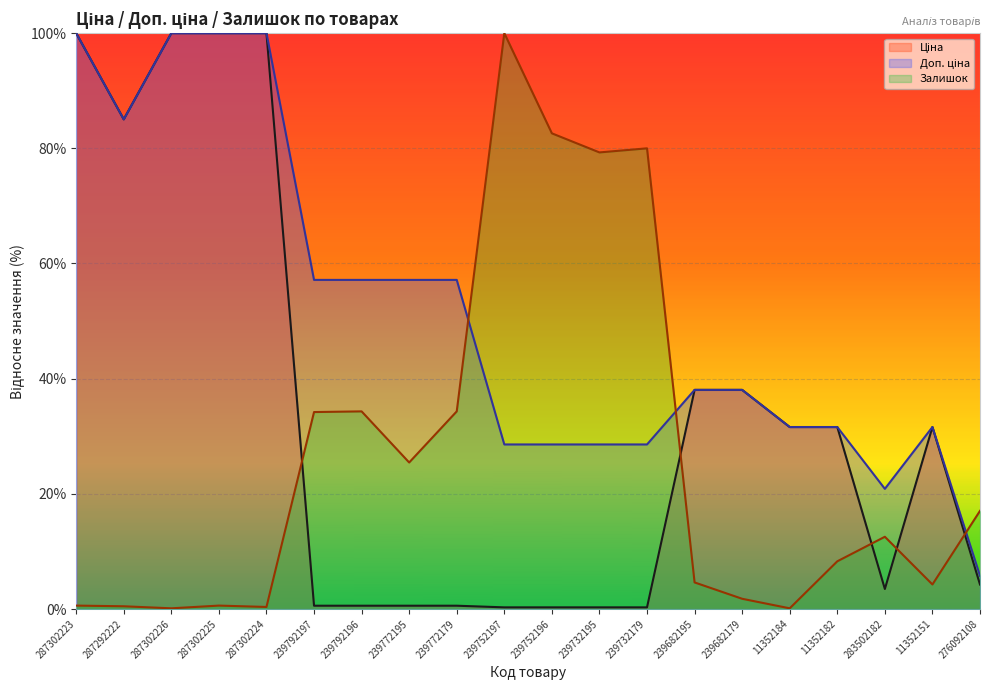

At 239772179, list the series in order from largest to smallest.

Доп. ціна, Залишок, Ціна